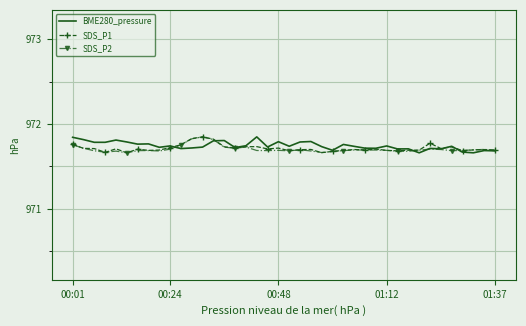

Which series ends up on top after the final intersection of SDS_P2 and BME280_pressure?

SDS_P2